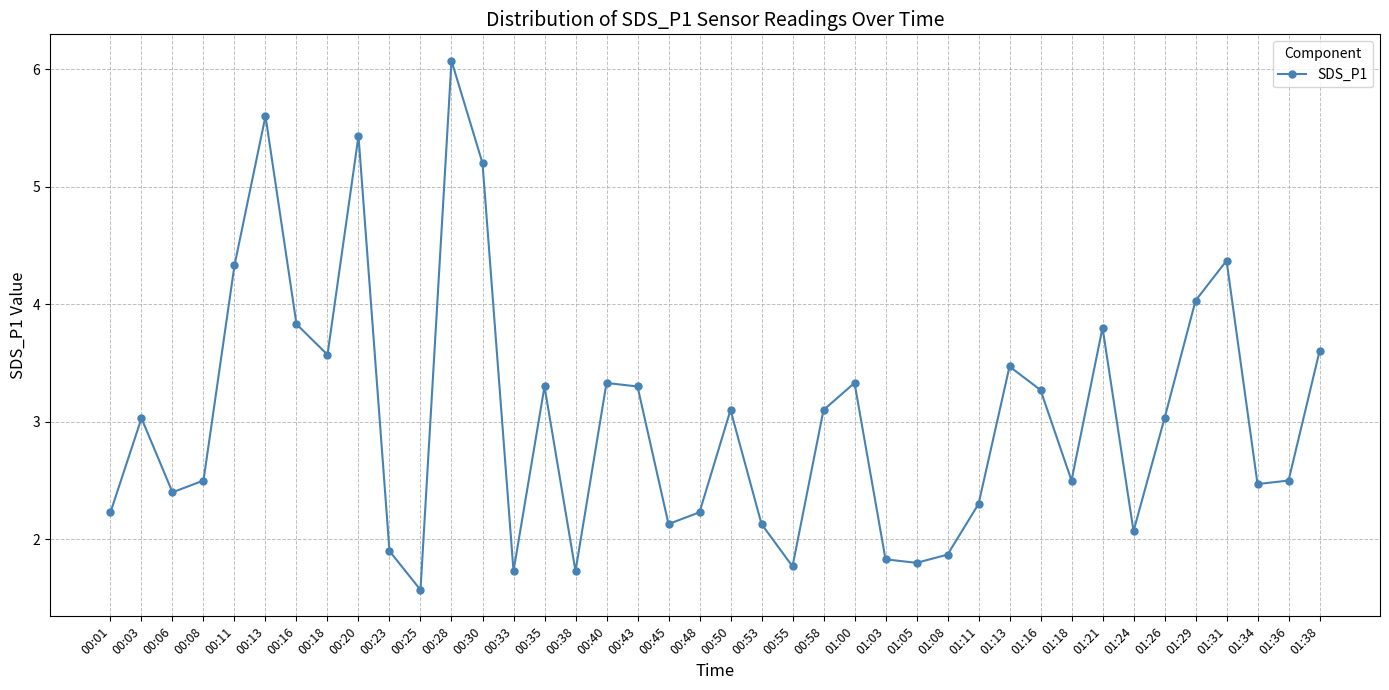

How many interior local peaks (higher than both neighbors) does the data have?

11